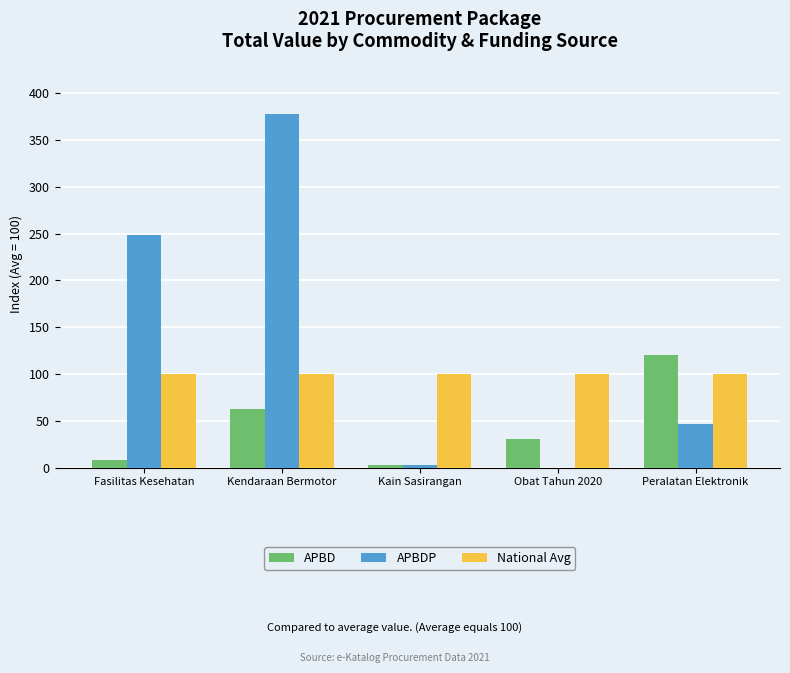

Are the bars grouped side by side (vs. stacked)?

Yes